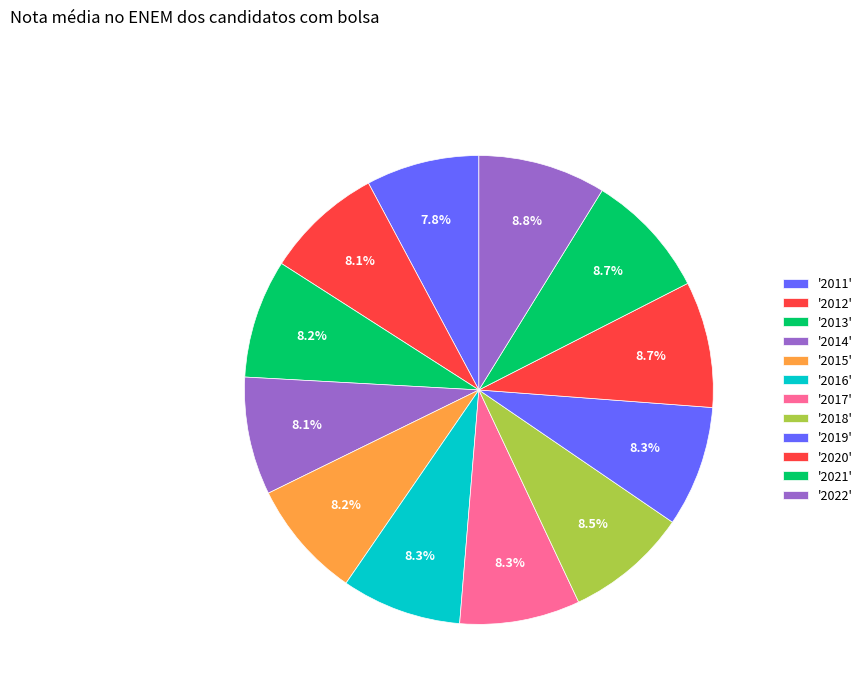

Which category has the smallest portion of the pie?

2011